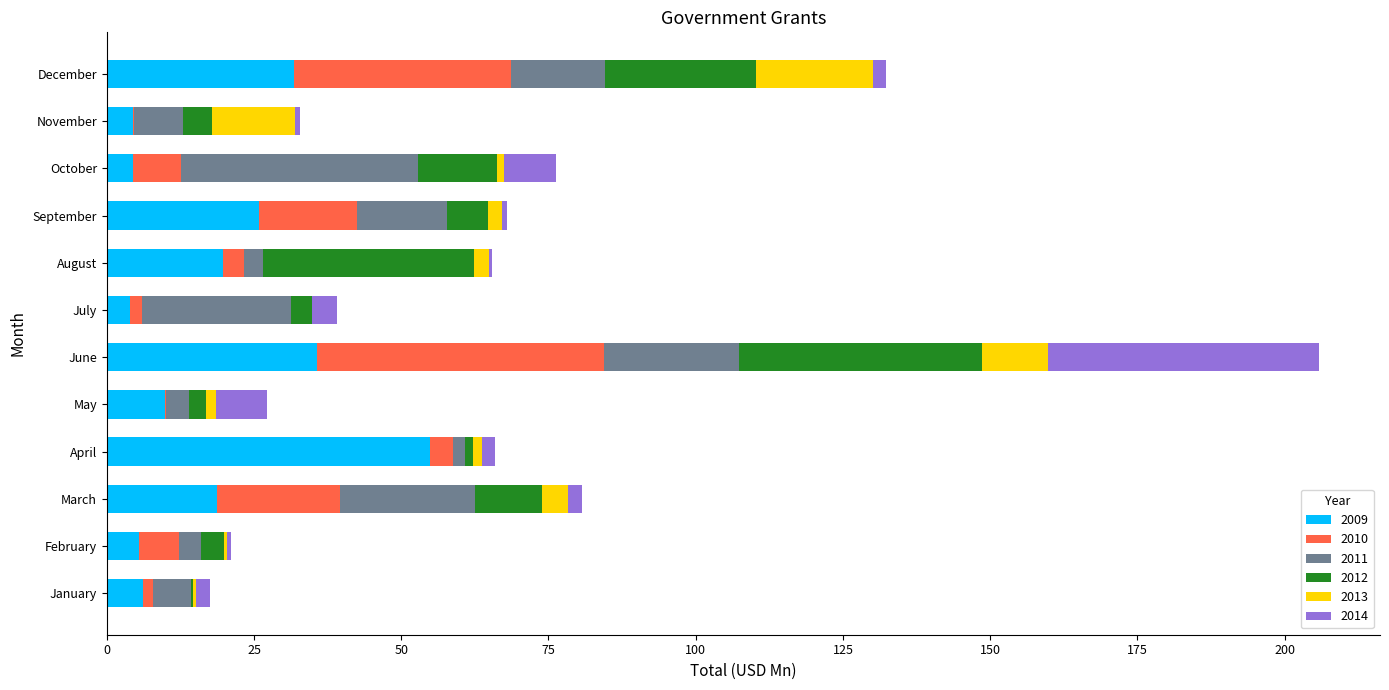

At which category is the sum across all series the highest?

June